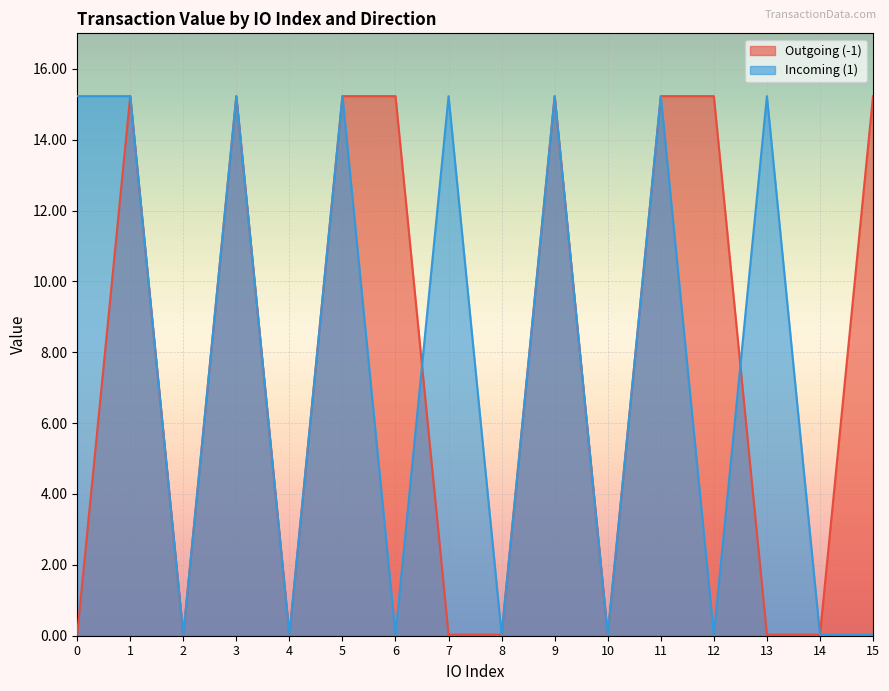

Which series has the widest spread of values?

Outgoing (-1)